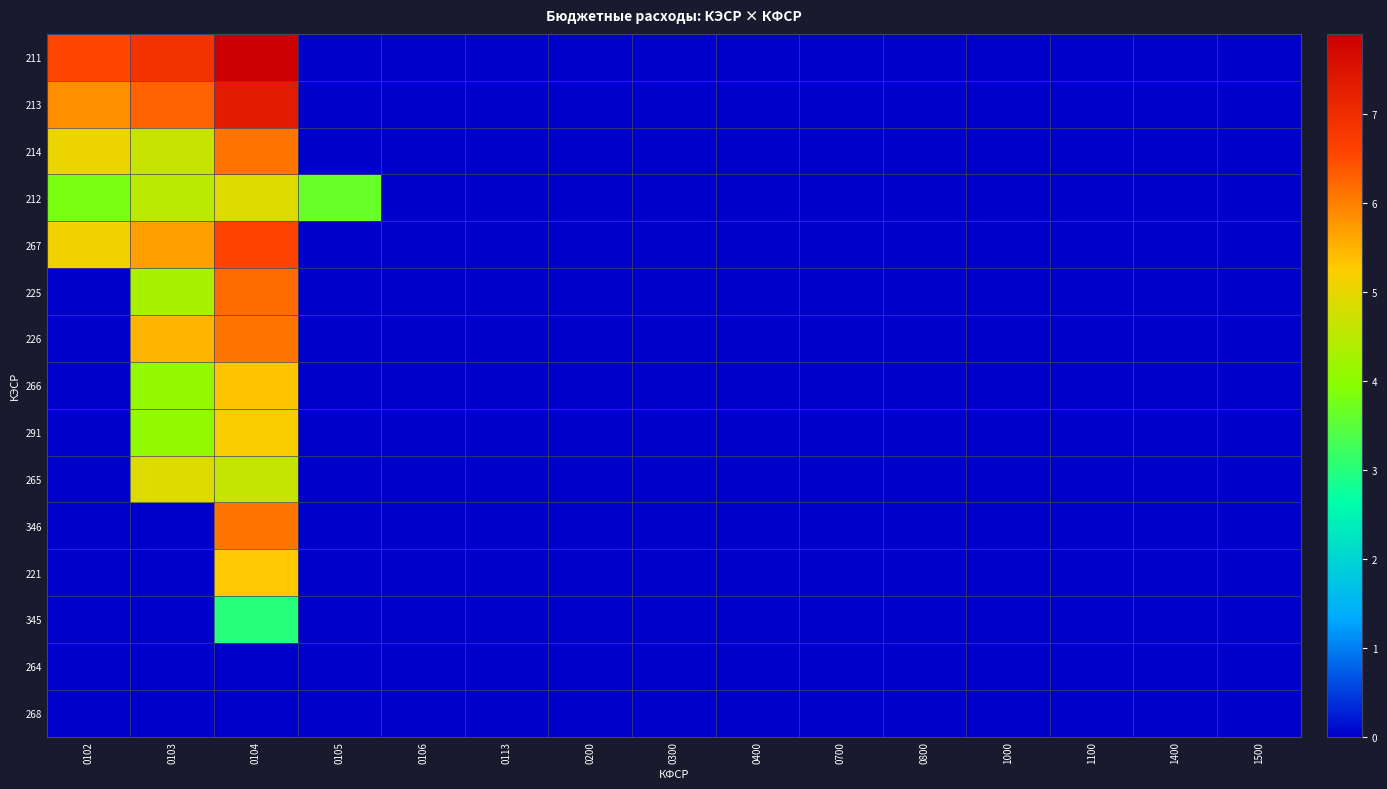

What is the spread (max minus min) of values at 0104?

7.9